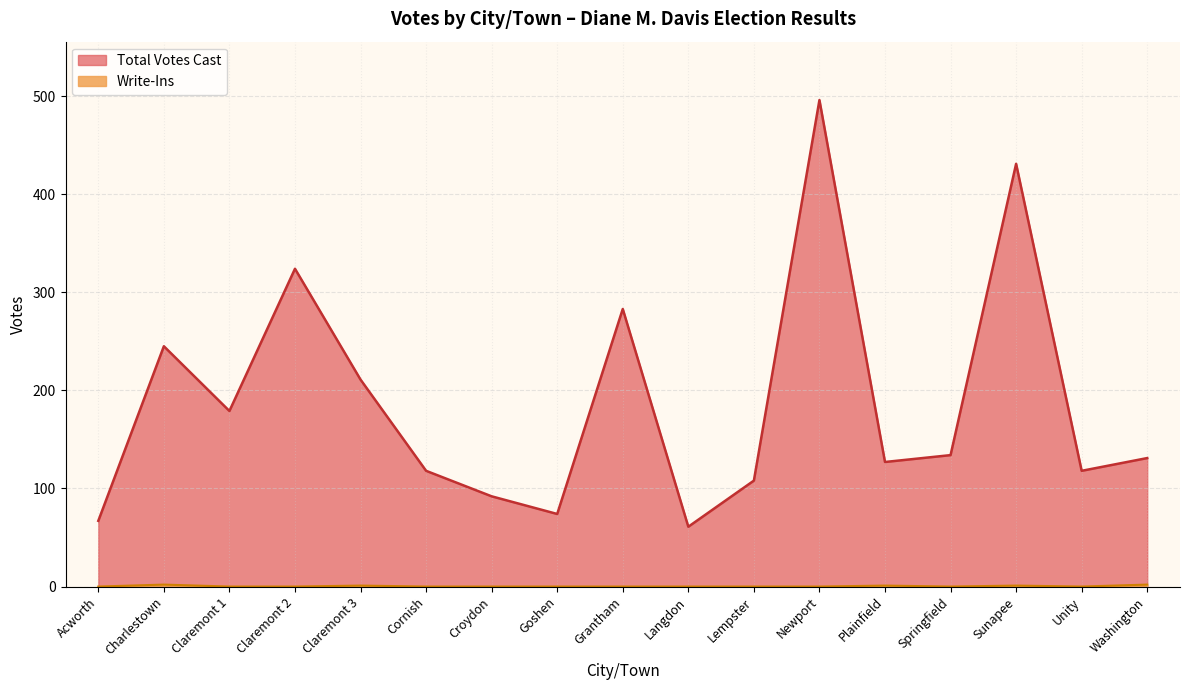

At Cornish, list the series in order from largest to smallest.

Total Votes Cast, Write-Ins